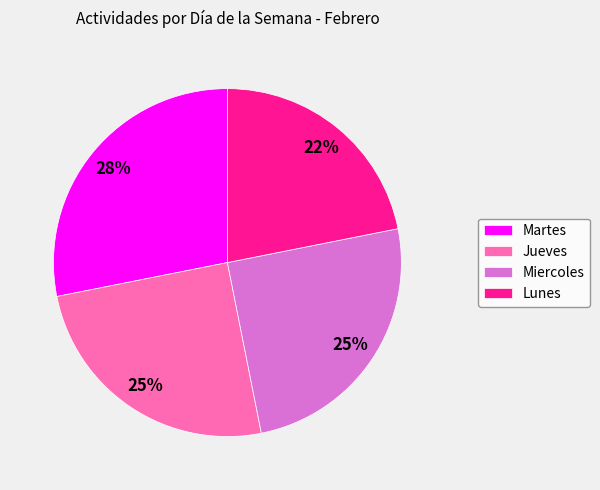

What percentage is the Lunes slice, to the nearest percent?

22%